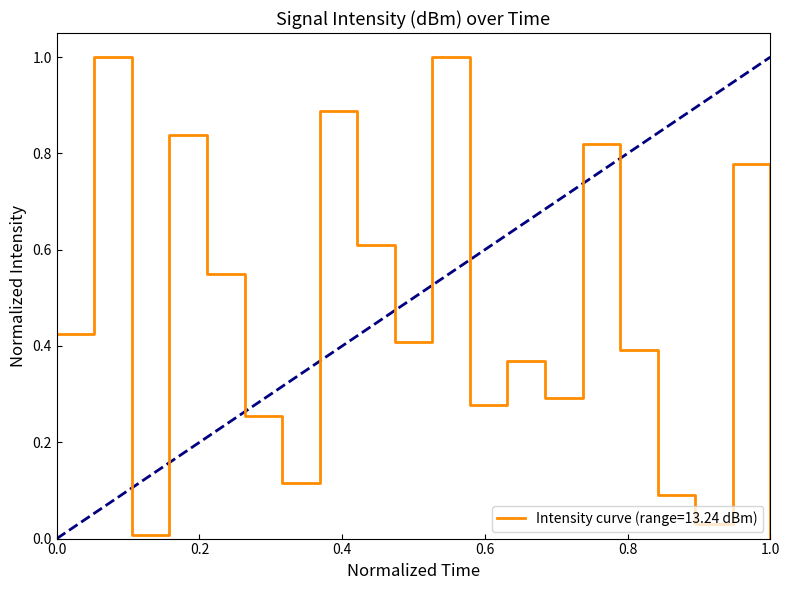

How many positive values are there?

19